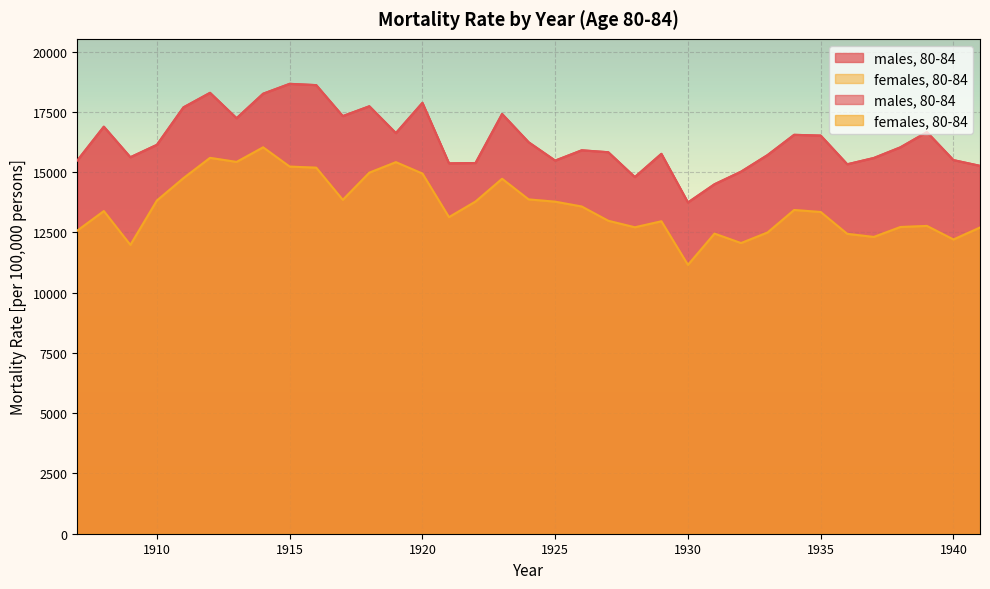

Reading right to left, what are all the values shown in this chart?

males, 80-84: 15264.1	15502.3	16663.4	16031.2	15589.9	15329.3	16519.7	16551.7	15712.2	15022.4	14500.0	13743.8	15762.7	14798.2	15828.8	15909.1	15481.8	16242.7	17415.8	15381.4	15368.4	17877.8	16622.9	17735.7	17327.9	18613.5	18666.8	18256.9	17240.6	18293.4	17691.5	16136.5	15620.9	16888.9	15485.0
females, 80-84: 12704.4	12208.5	12771.8	12725.7	12314.0	12441.5	13348.8	13432.1	12500.0	12060.0	12452.1	11154.9	12963.2	12714.3	12984.5	13576.0	13776.9	13870.7	14727.3	13783.0	13135.9	14944.2	15416.8	14981.1	13853.0	15188.5	15232.8	16032.0	15426.6	15595.3	14754.5	13827.4	11983.8	13387.0	12577.3